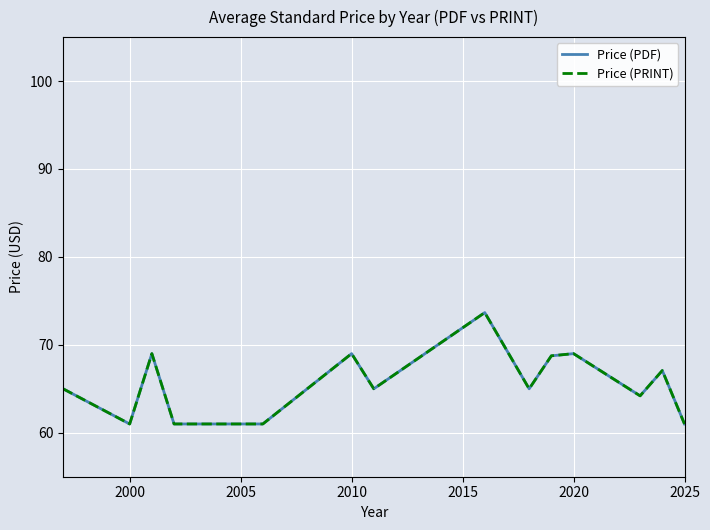

Does the chart display data point markers on the line(s)?

No